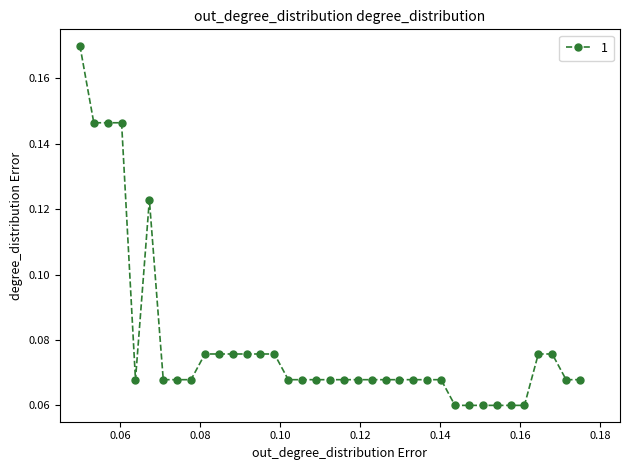

Does the chart have visible grid lines?

No